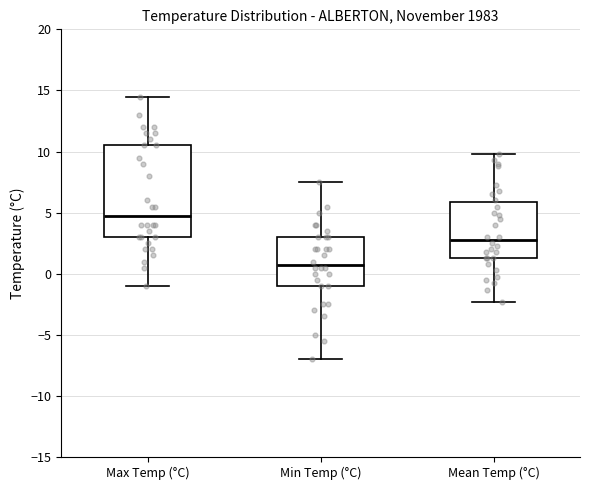

Which box's median line is the lowest?

Min Temp (°C)